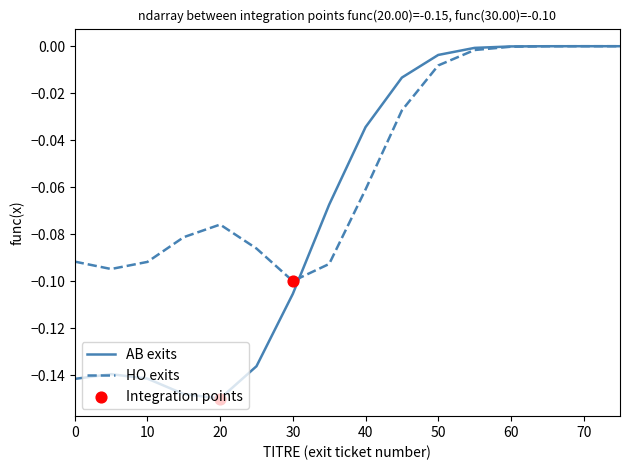

Which series has the largest range (max minus min)?

AB exits